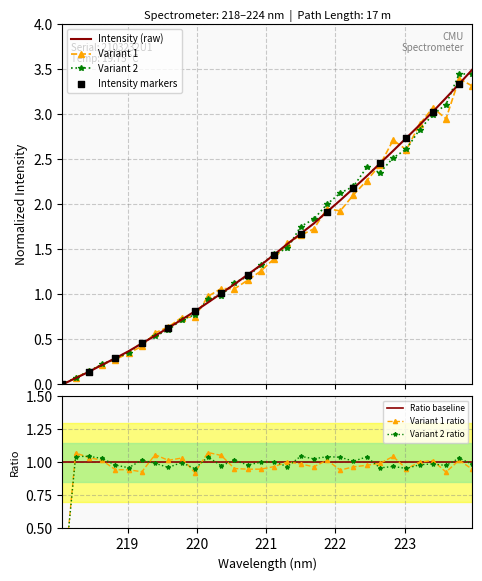

What is the change in value from 219.7801 to 220.1623?

+0.2